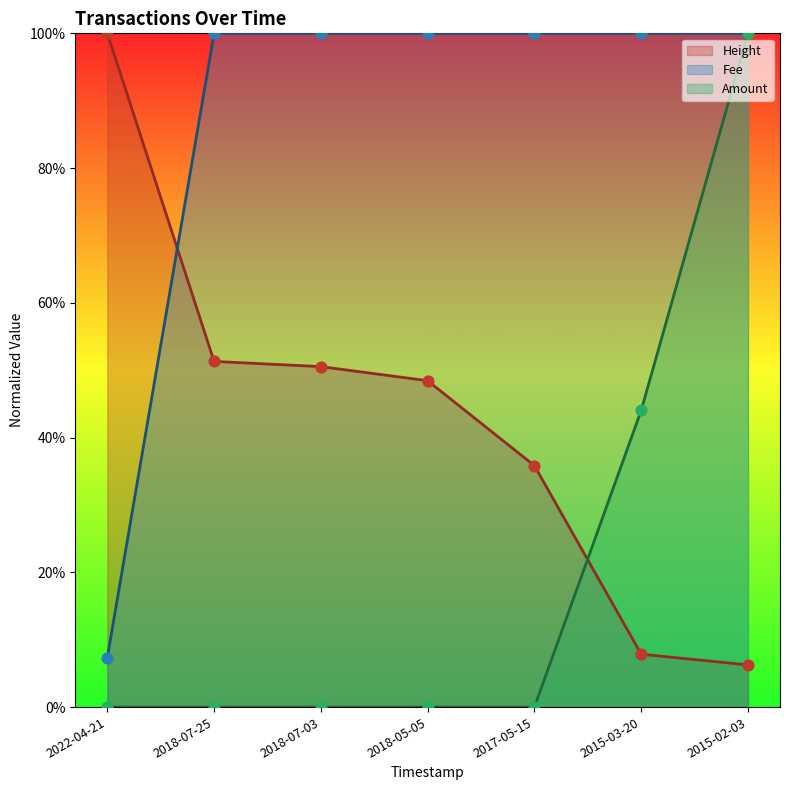

What are all the series names shown in the legend?

Height, Fee, Amount